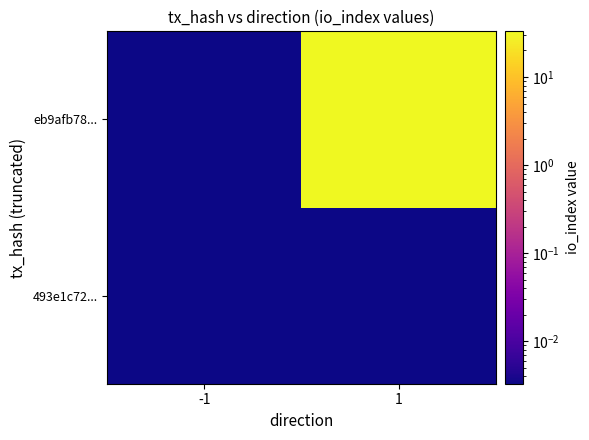

Which series has the largest total across all categories?

eb9afb78...